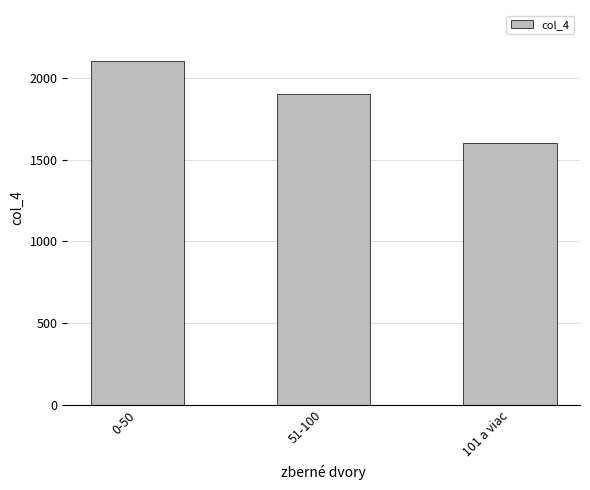

What is the greatest value displayed?

2100